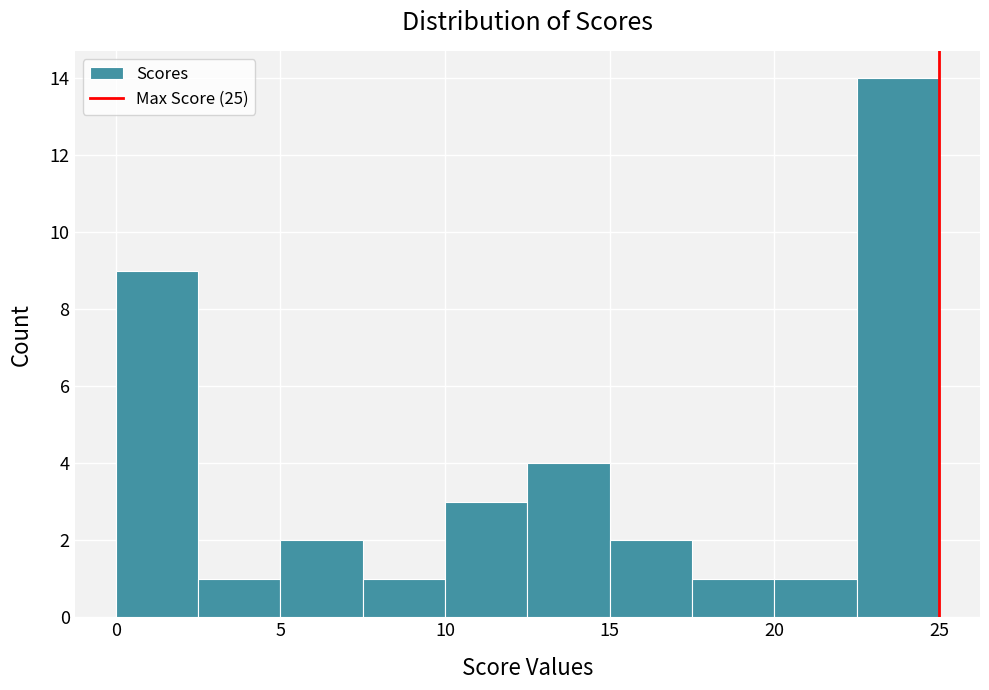

How tall is the bar that spans 2.5 to 5.0 on the x-axis? The values are not printed on the chart, so give them approximately, as read against the axis.

1